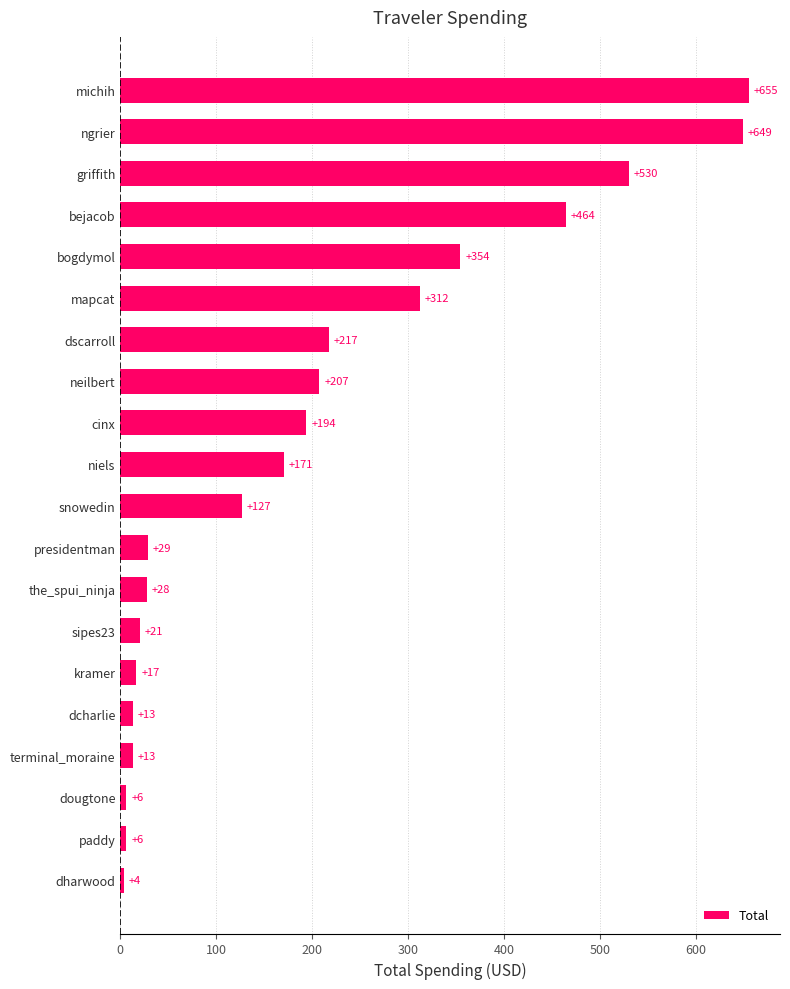

What is the sum of all values?

4017.1